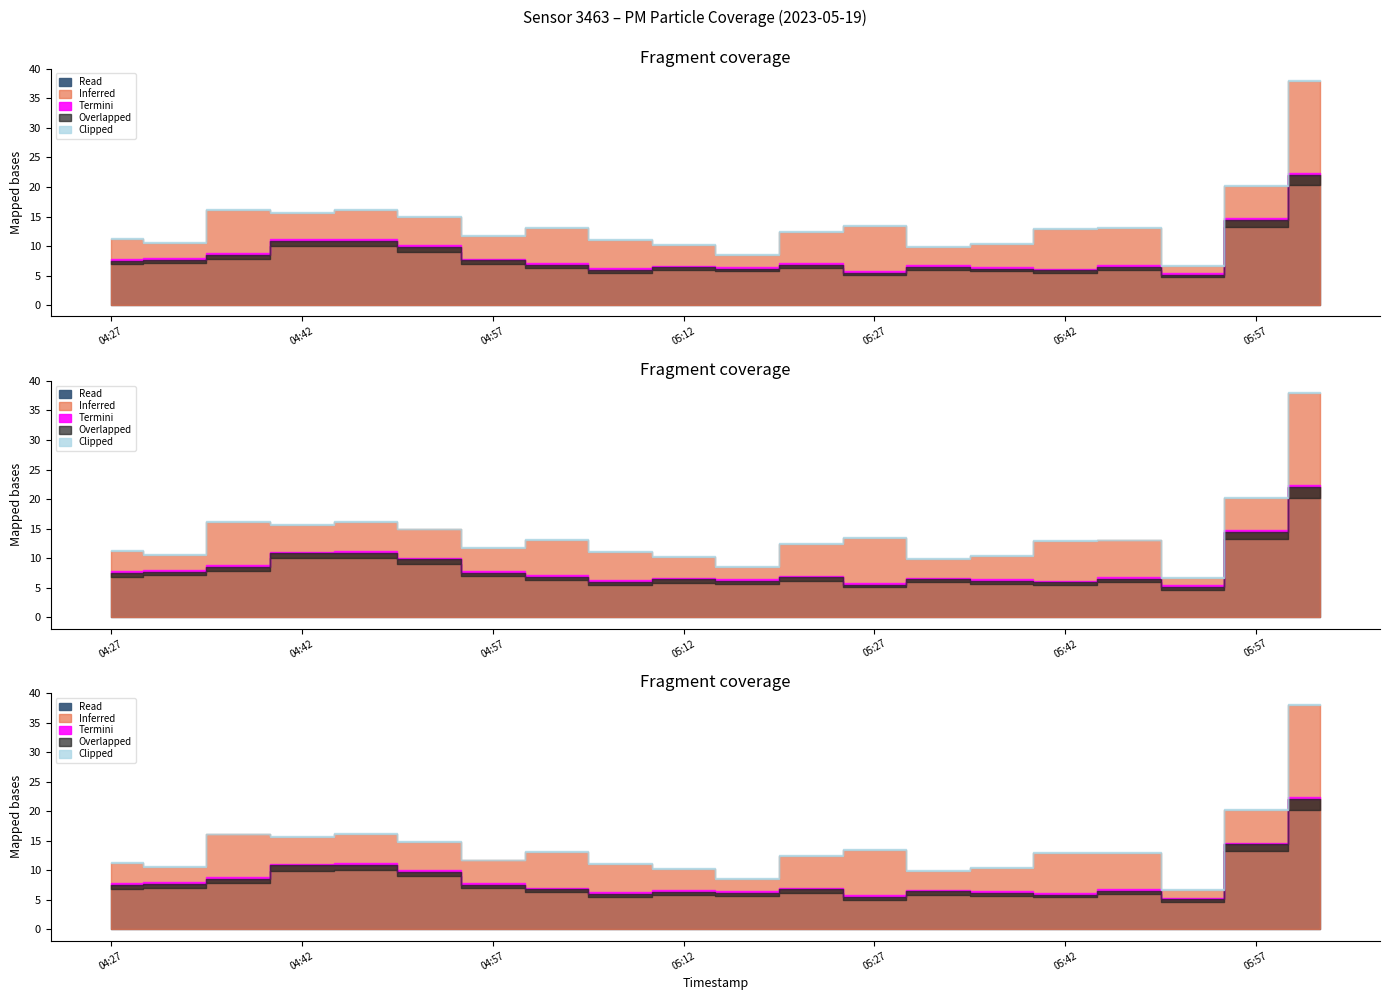

Where does the P1 series first go above 12?

04:37